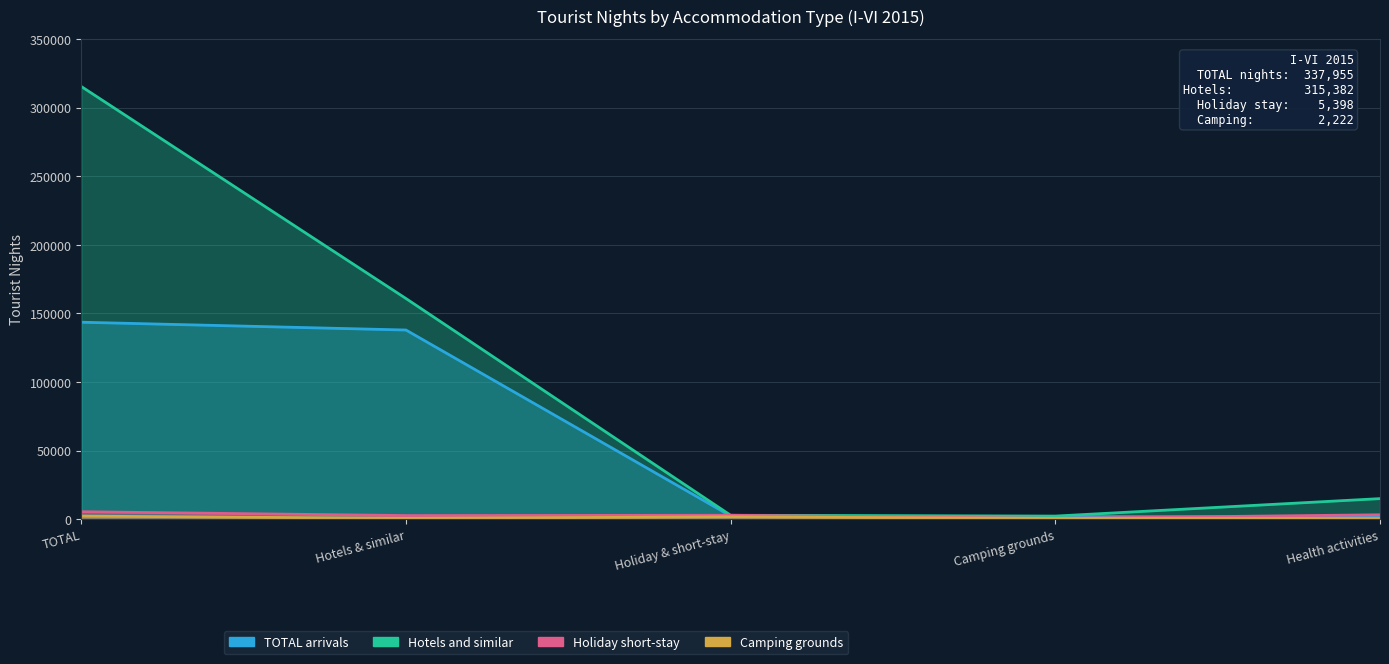

How many values in the Holiday short-stay series are below 2812?

2